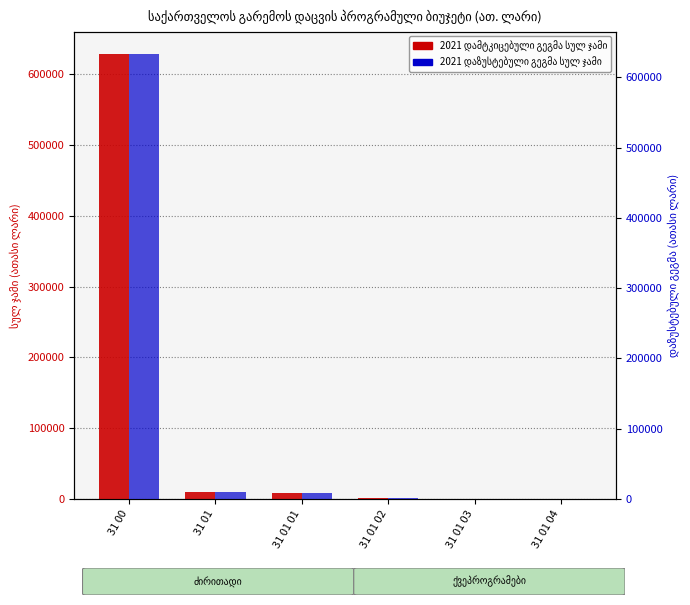

Which series changed the most between 31 01 and 31 01 03?

2021 დამტკიცებული გეგმა სულ ჯამი